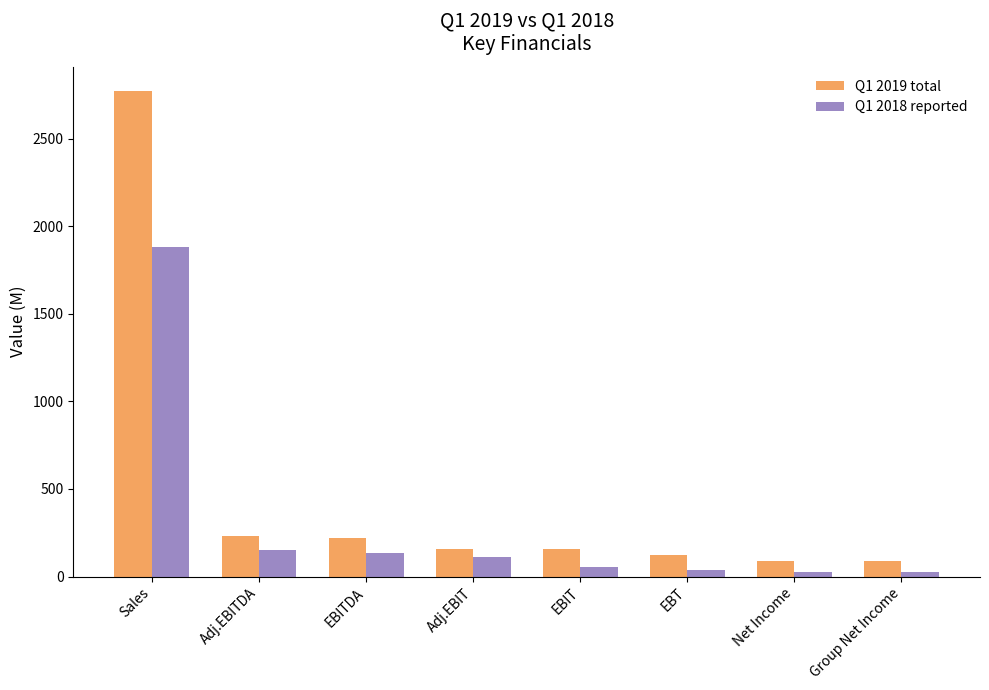

What is the spread (max minus min) of values at EBITDA?

84